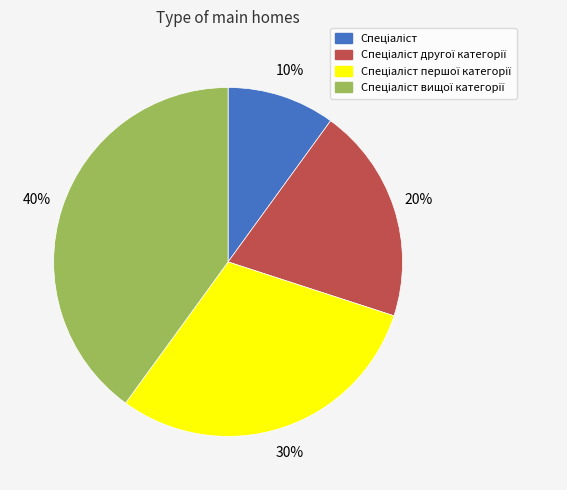

Is there a majority slice in this chart?

No